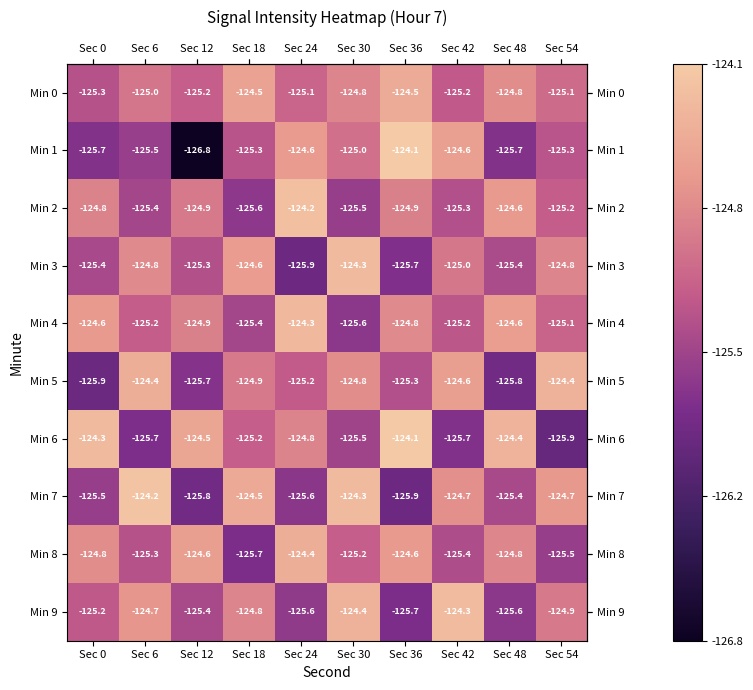

Which category has the highest value across all series?

Sec 36